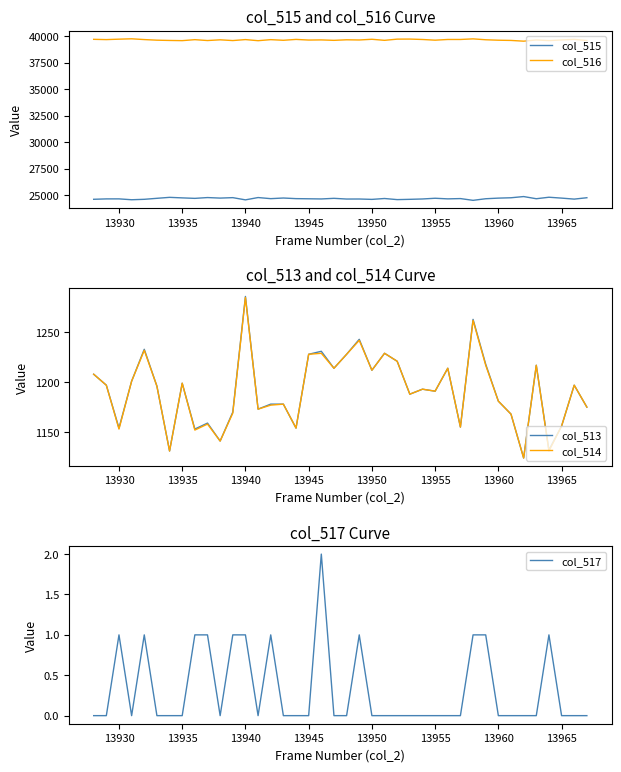

What is the minimum value for col_515?

24514